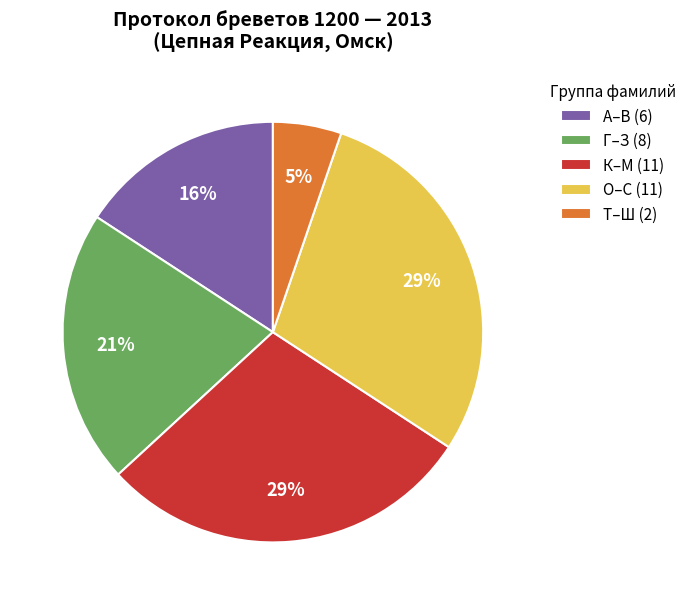

To the nearest percent, what portion does А–В (6) represent?

16%